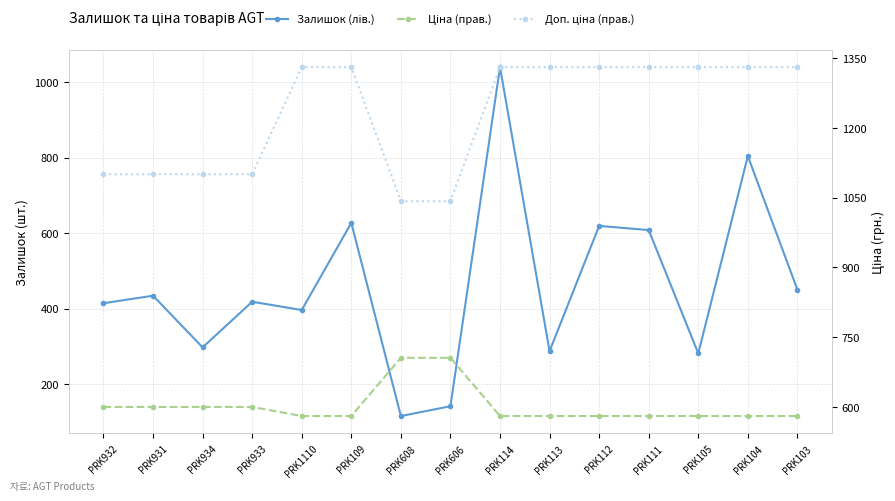

At which label is Доп. ціна (прав.) closest to 1186?

PRK932